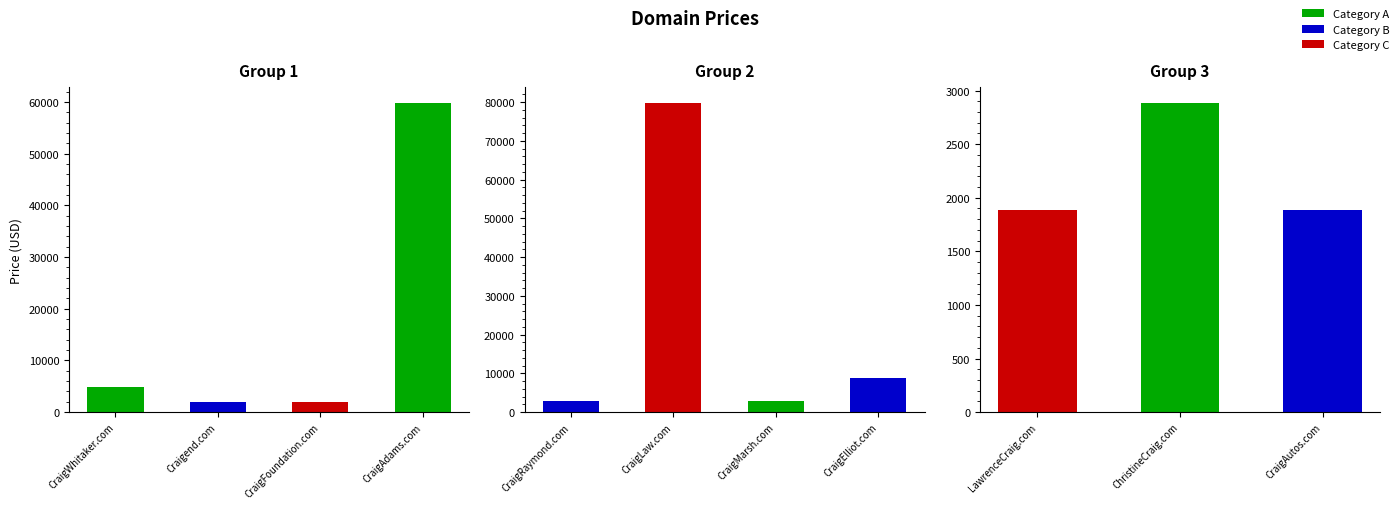

Reading right to left, list all the values displayed in this chart.

1888	2888	1888	8888	2888	79888	2888	59888	1888	1888	4888